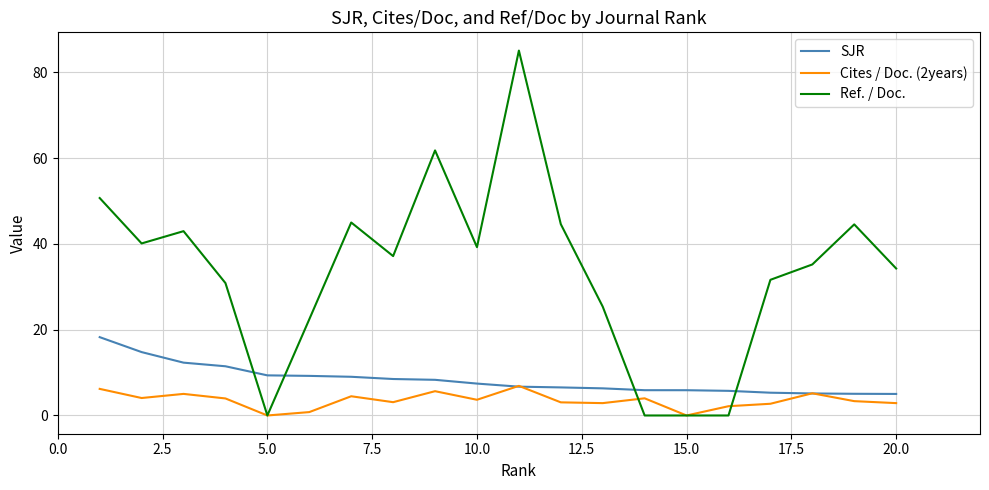

Rank the series by their maximum value, from highest to lowest.

Ref. / Doc., SJR, Cites / Doc. (2years)